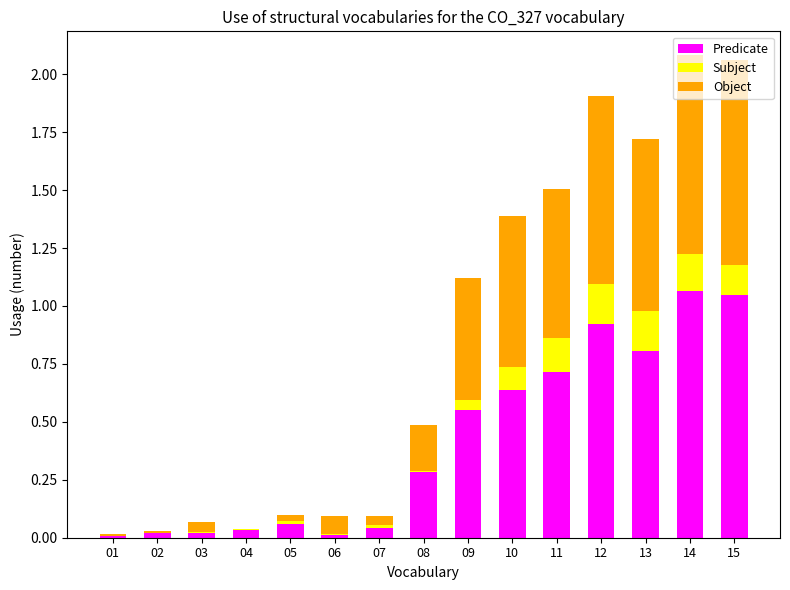

What is the sum of all Predicate values?

6.2